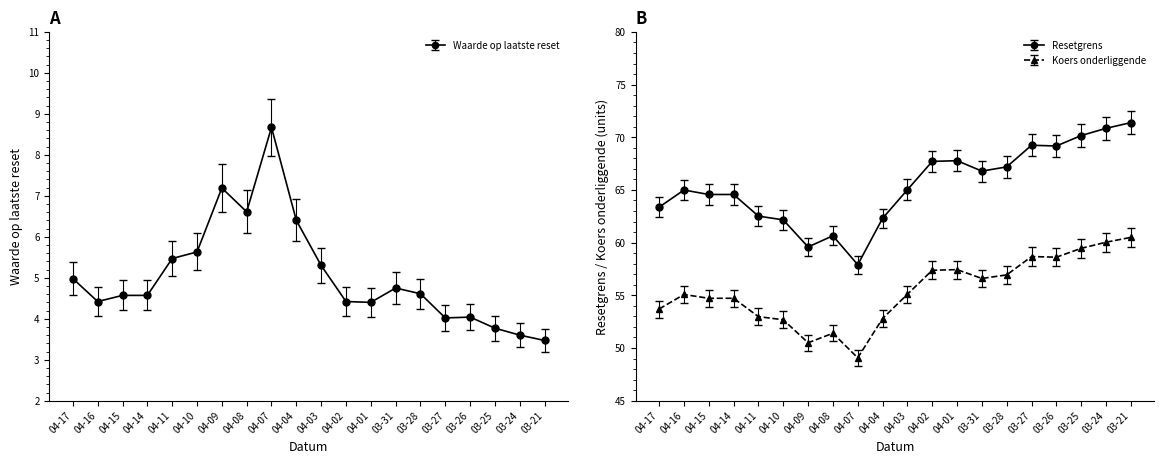

What is the difference between the highest and lowest values at 04-15?

60.0